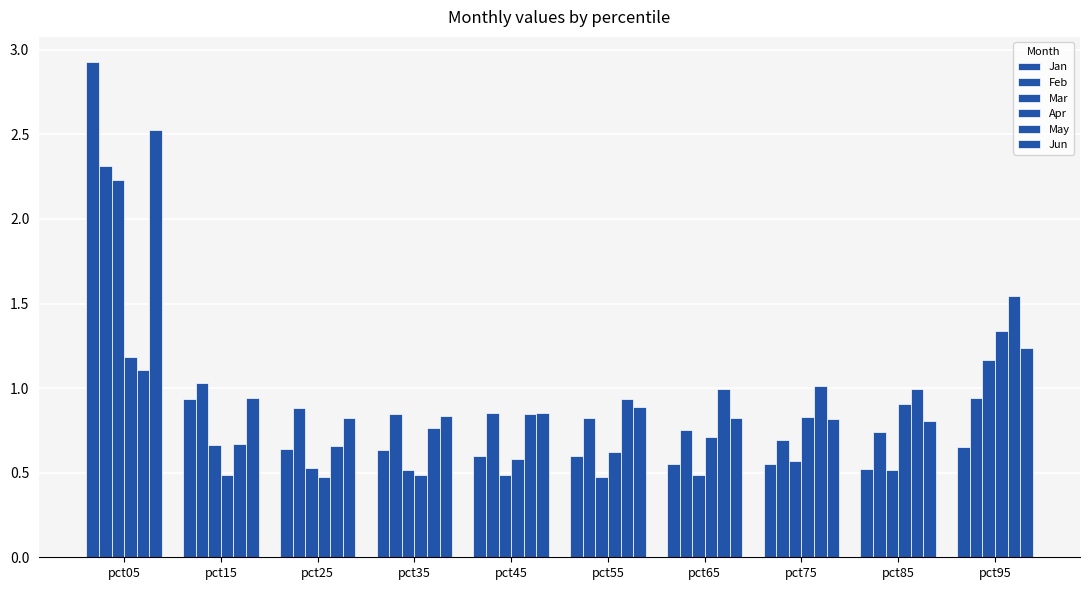

Which label corresponds to the largest value in the chart?

pct05